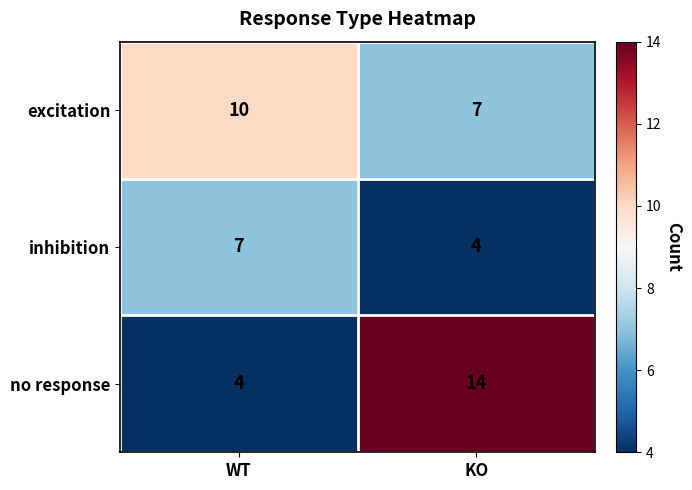

What is the sum of the no response values at KO and WT?

18